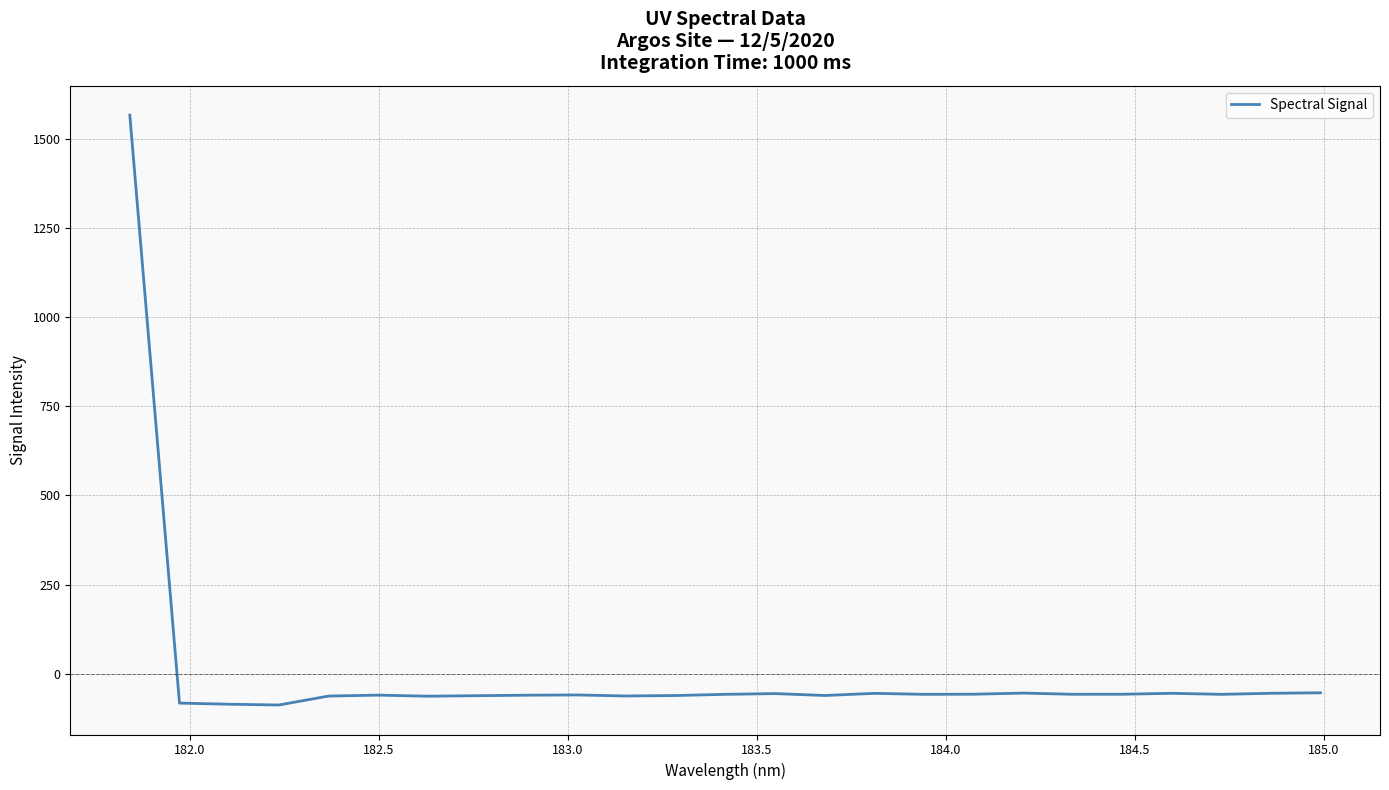

What is the difference between the second highest and minimum values?

34.2